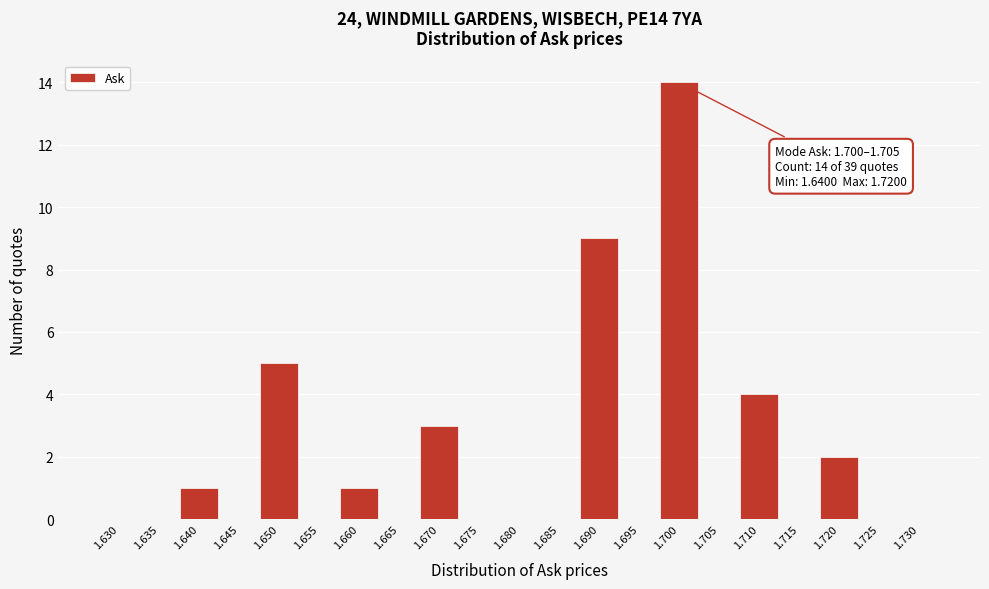

Reading right to left, list all the values displayed in this chart.

1.730=0	1.725=0	1.720=2	1.715=0	1.710=4	1.705=0	1.700=14	1.695=0	1.690=9	1.685=0	1.680=0	1.675=0	1.670=3	1.665=0	1.660=1	1.655=0	1.650=5	1.645=0	1.640=1	1.635=0	1.630=0